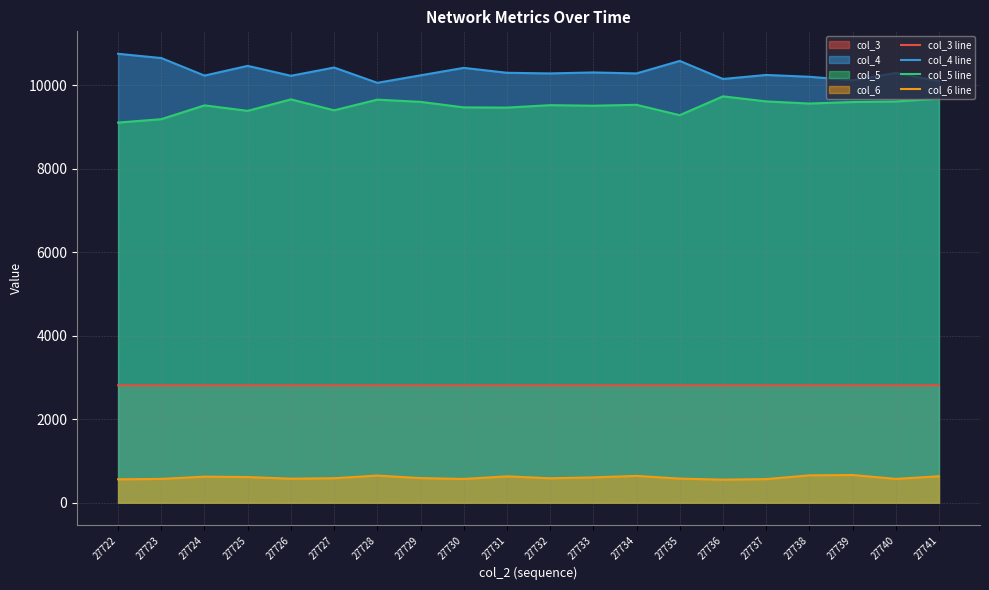

Rank the categories by col_5 line value from lowest to highest.

27722, 27723, 27735, 27725, 27727, 27731, 27730, 27733, 27724, 27732, 27734, 27738, 27739, 27729, 27740, 27737, 27728, 27726, 27741, 27736